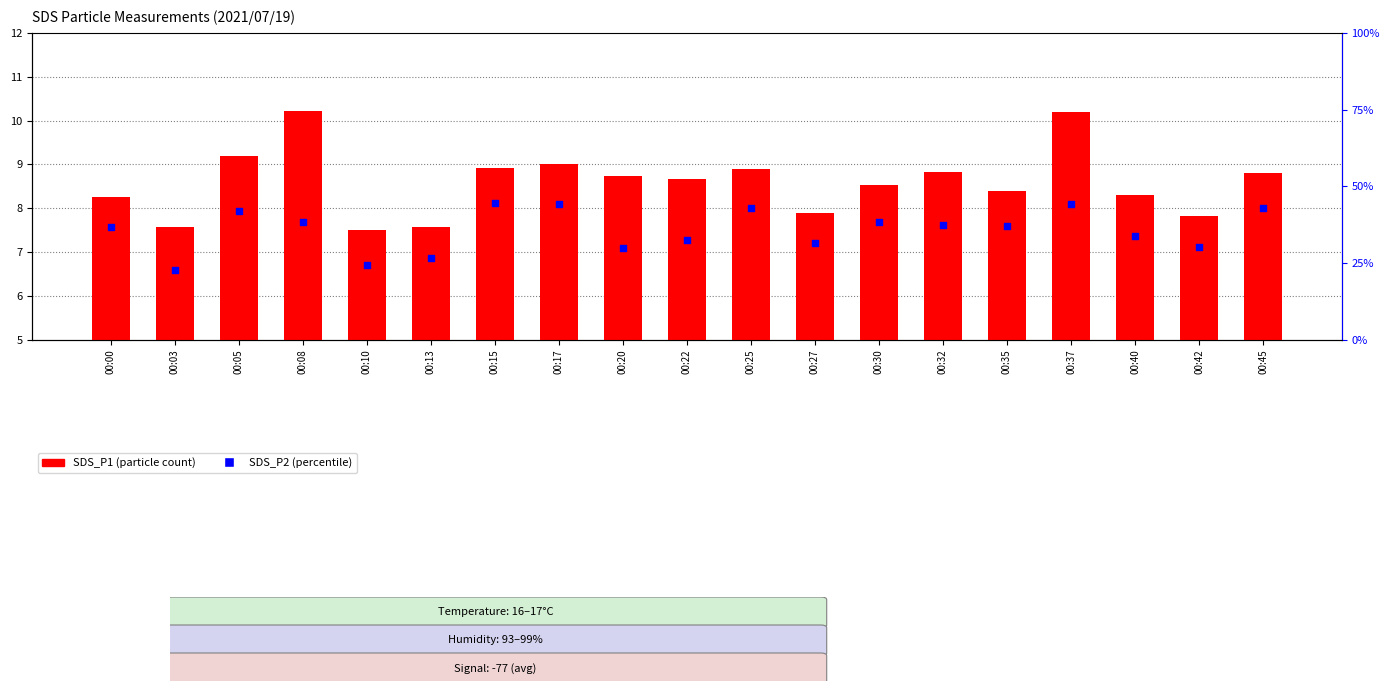

Which series has the largest Y range (max minus min)?

SDS_P1